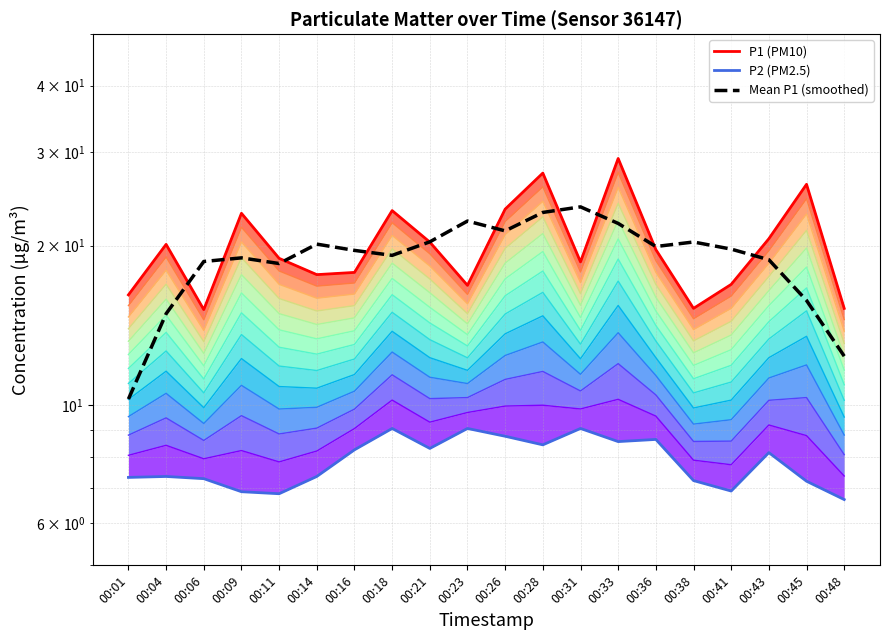

True or false: P2 (PM2.5) and P1 (PM10) intersect in this chart.

False